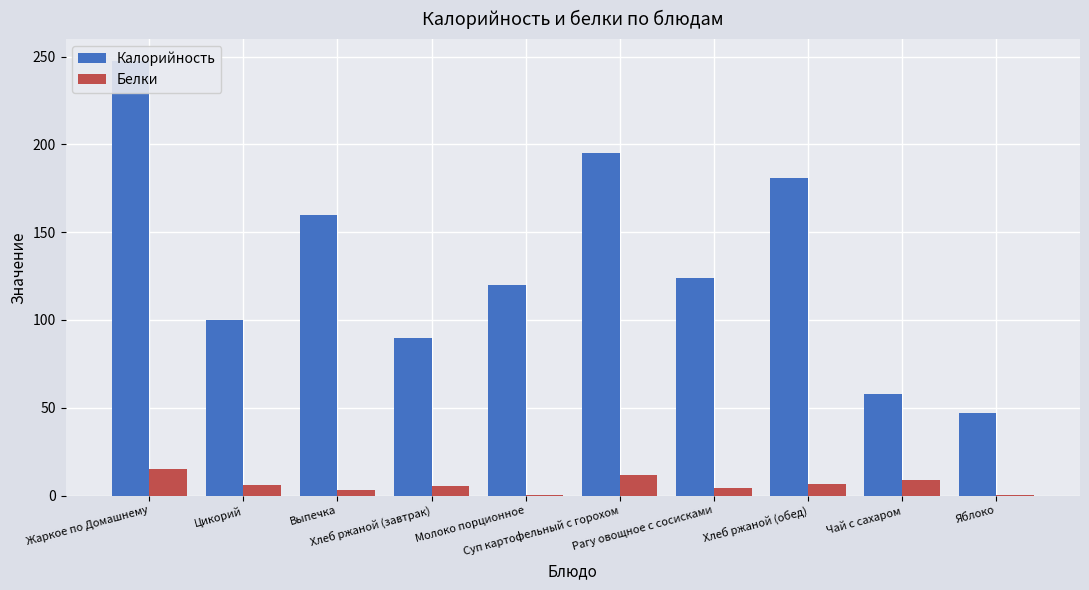

Which series has the largest total across all categories?

Калорийность